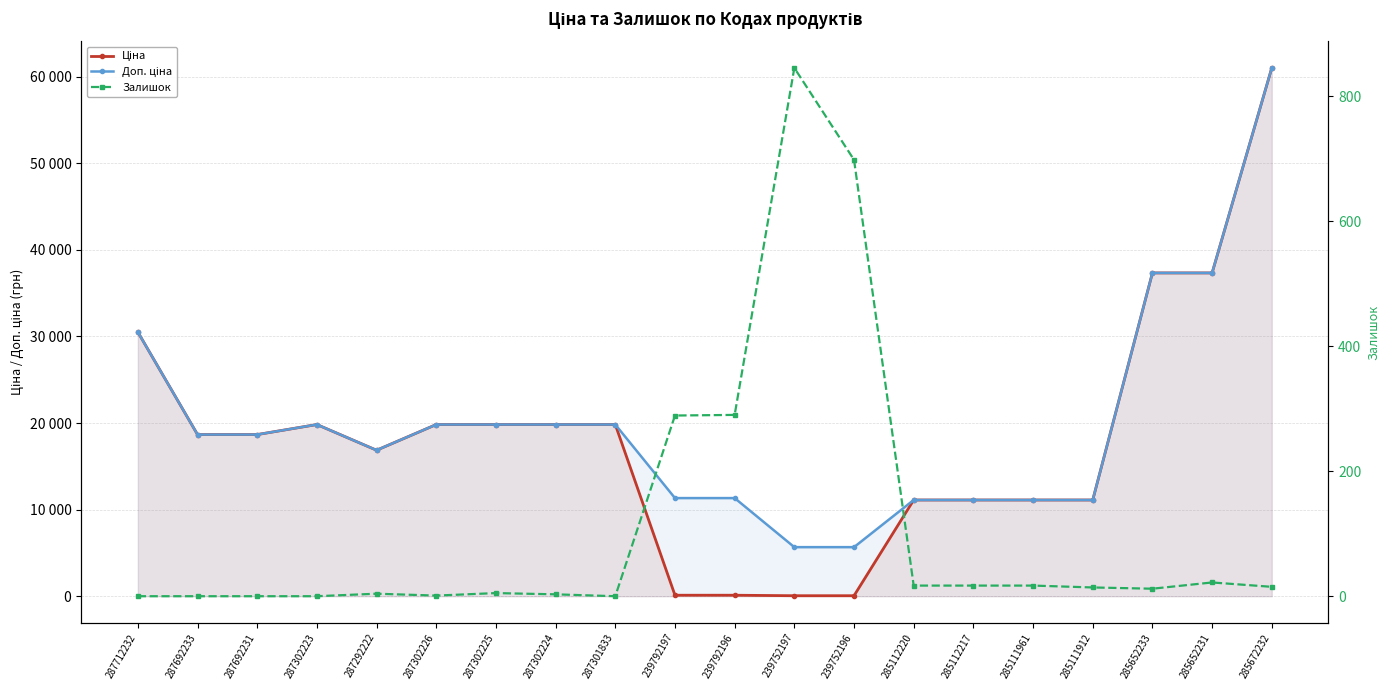

In Залишок, how many points are higher than both neighbors (excluding endpoints)?

4